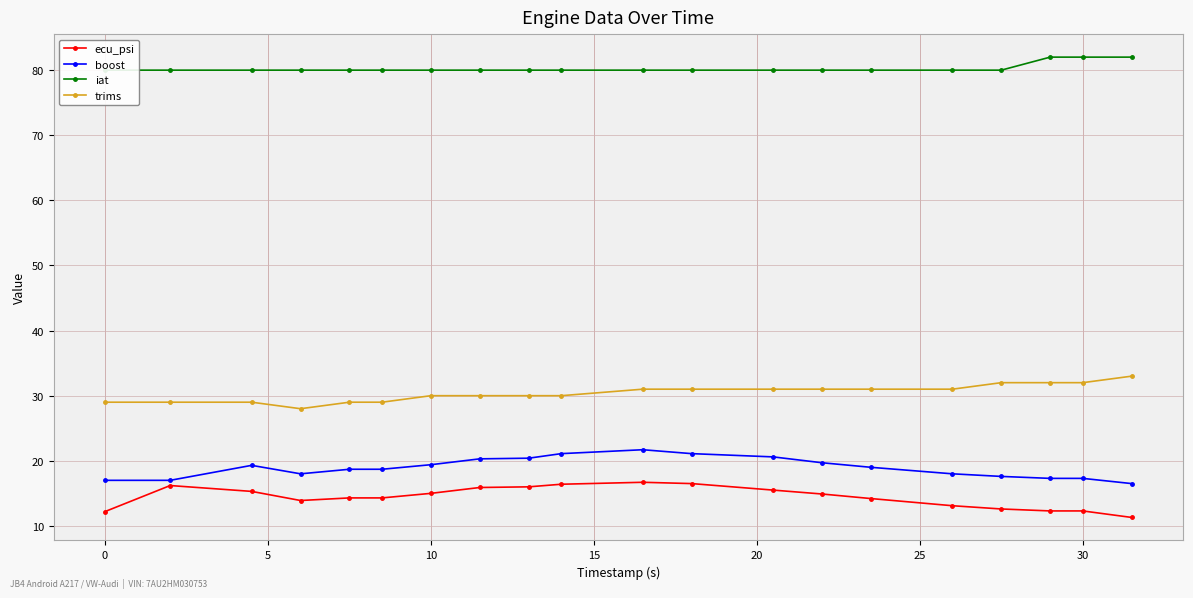

True or false: ecu_psi and trims intersect in this chart.

False